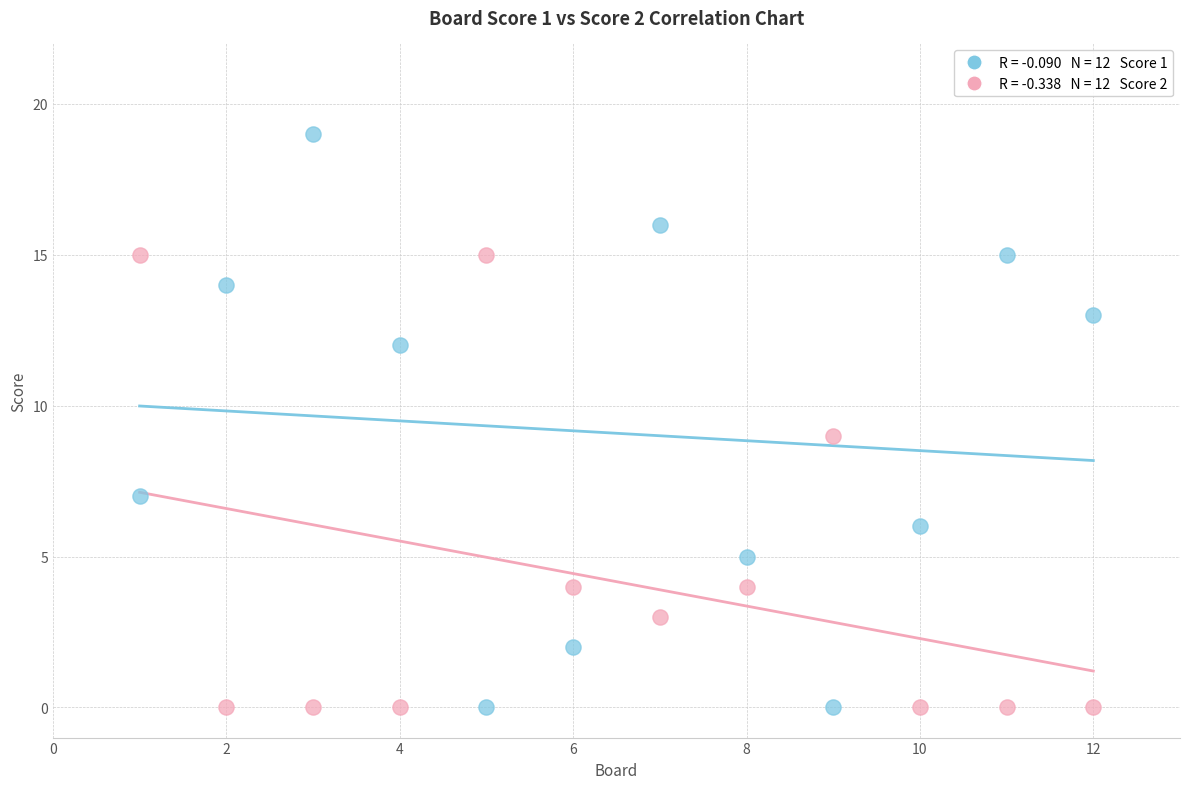

Across all data points, what is the range of Y values (max minus min)?

19